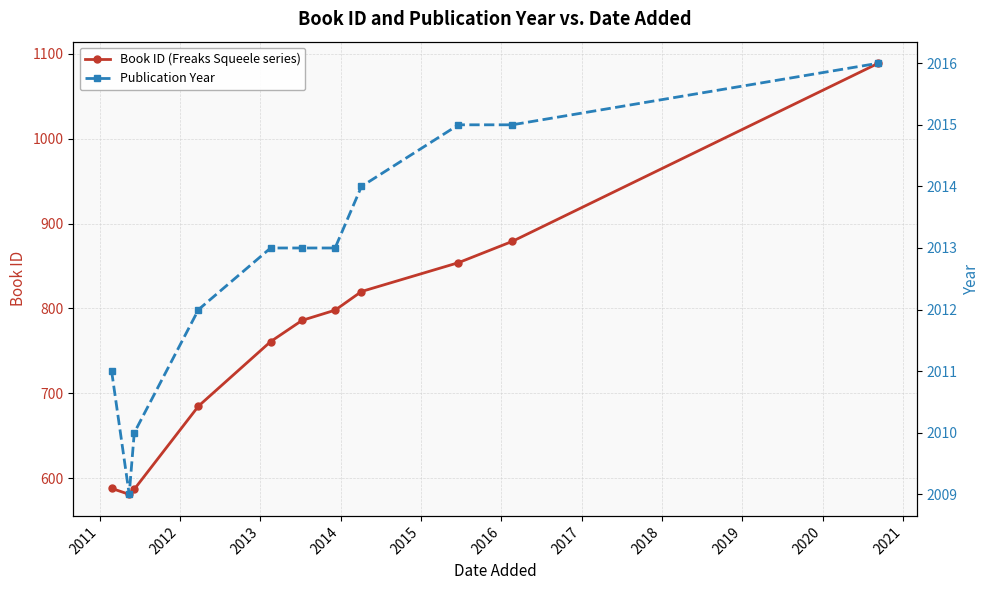

What is the value of the Publication Year point at the 11th from the left?

2016